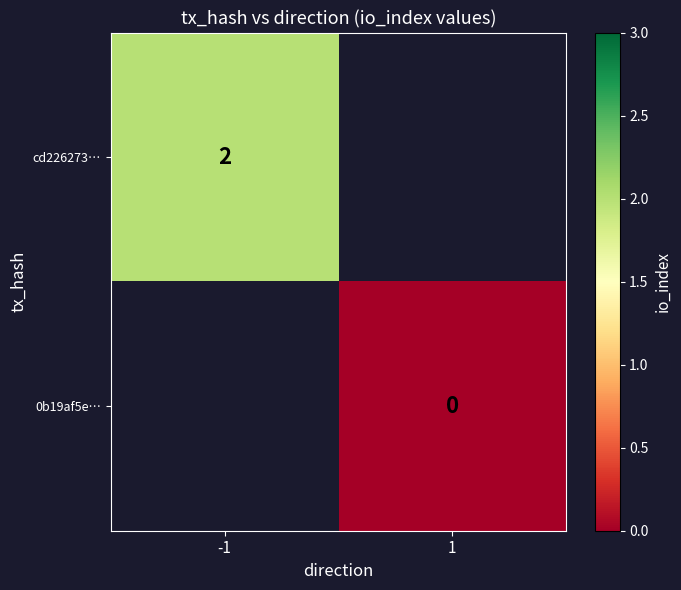

The cd226273… series shows 2 at -1. True or false?

True